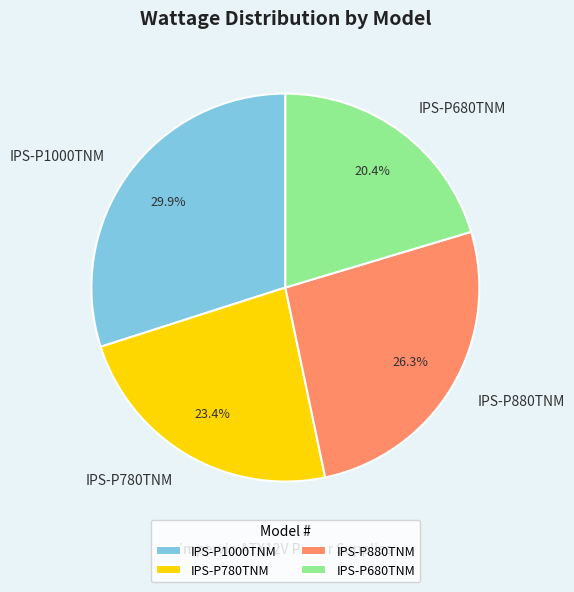

True or false: IPS-P680TNM accounts for 20% of the total.

True